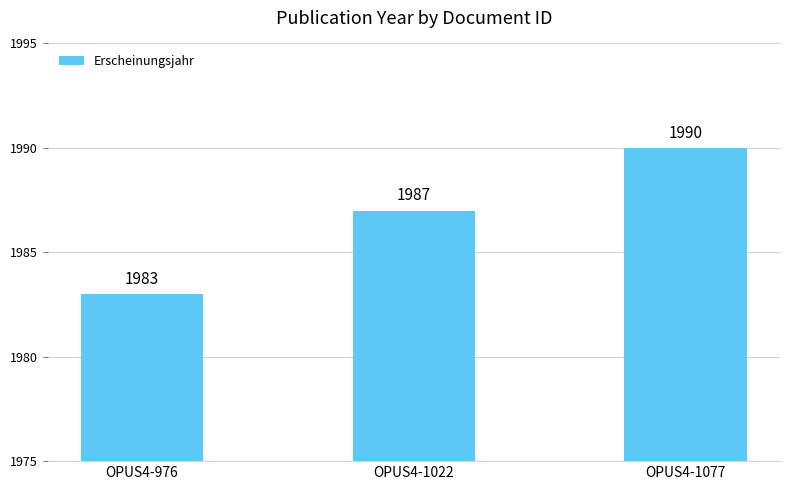

Reading left to right, transcribe all the data shown in this chart.

OPUS4-976=1983	OPUS4-1022=1987	OPUS4-1077=1990